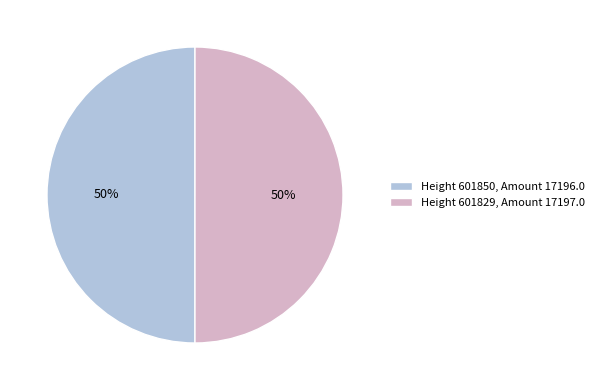

Do Height 601850, Amount 17196.0 and Height 601829, Amount 17197.0 together represent more than half of the pie?

Yes